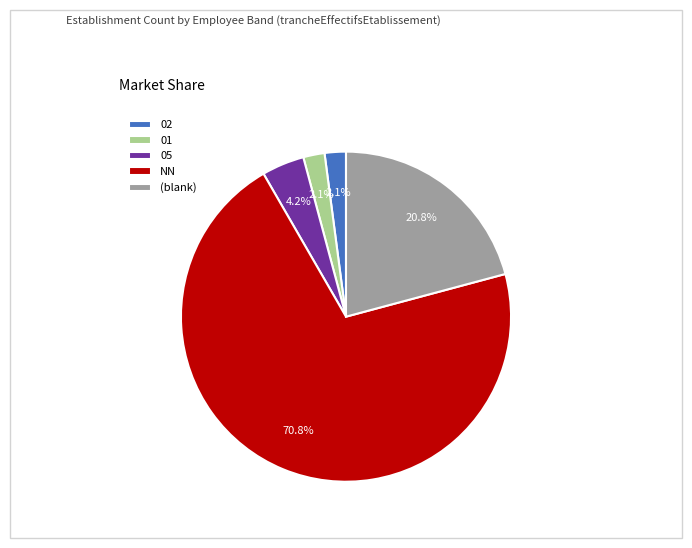

Count the number of slices in the pie.

5